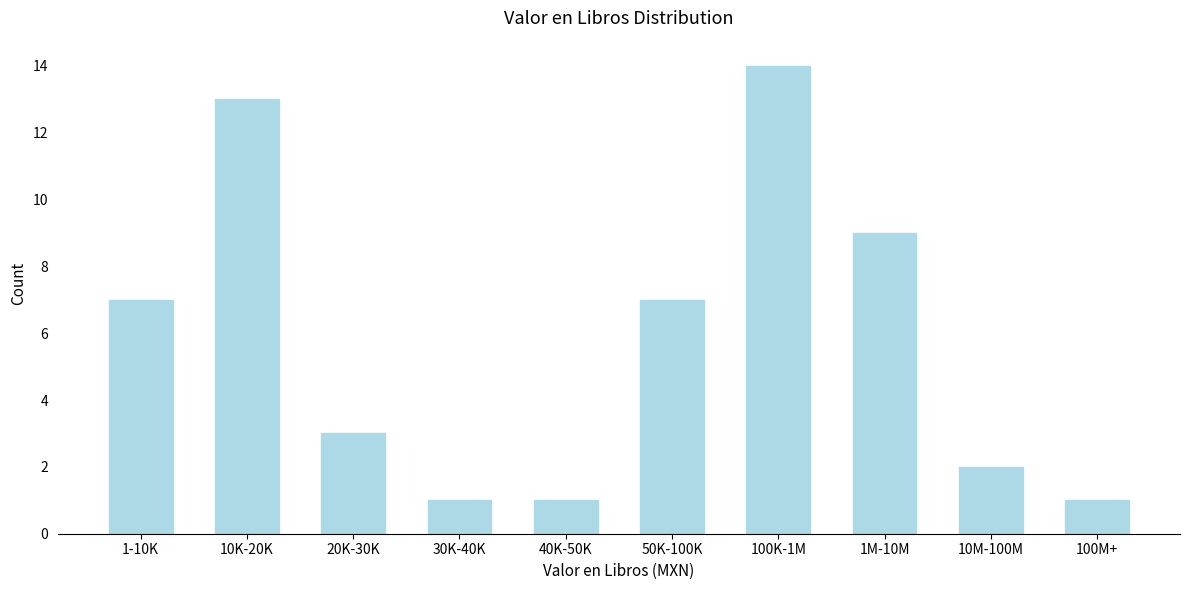

Reading left to right, what are all the values shown in this chart?

7	13	3	1	1	7	14	9	2	1